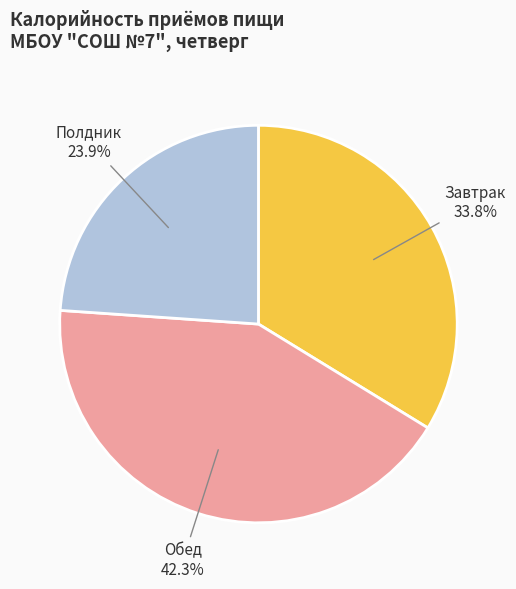

Which category has the smallest portion of the pie?

Полдник